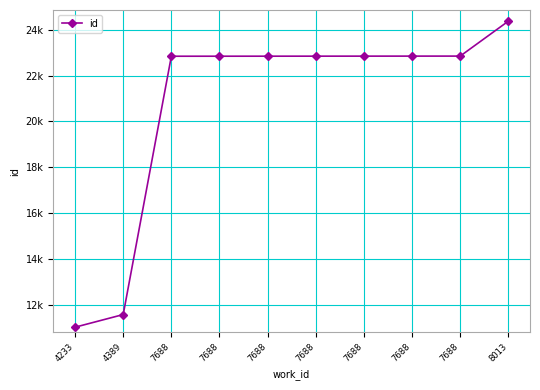

What is the value of the 5th point from the left?

22845